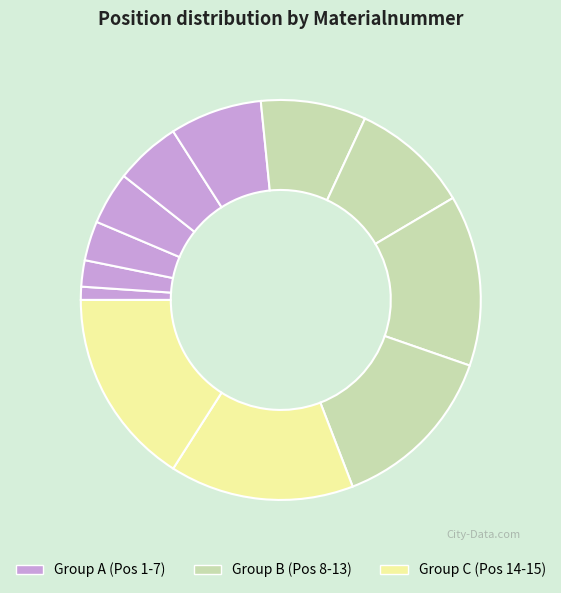

How many segments does this pie chart have?

12